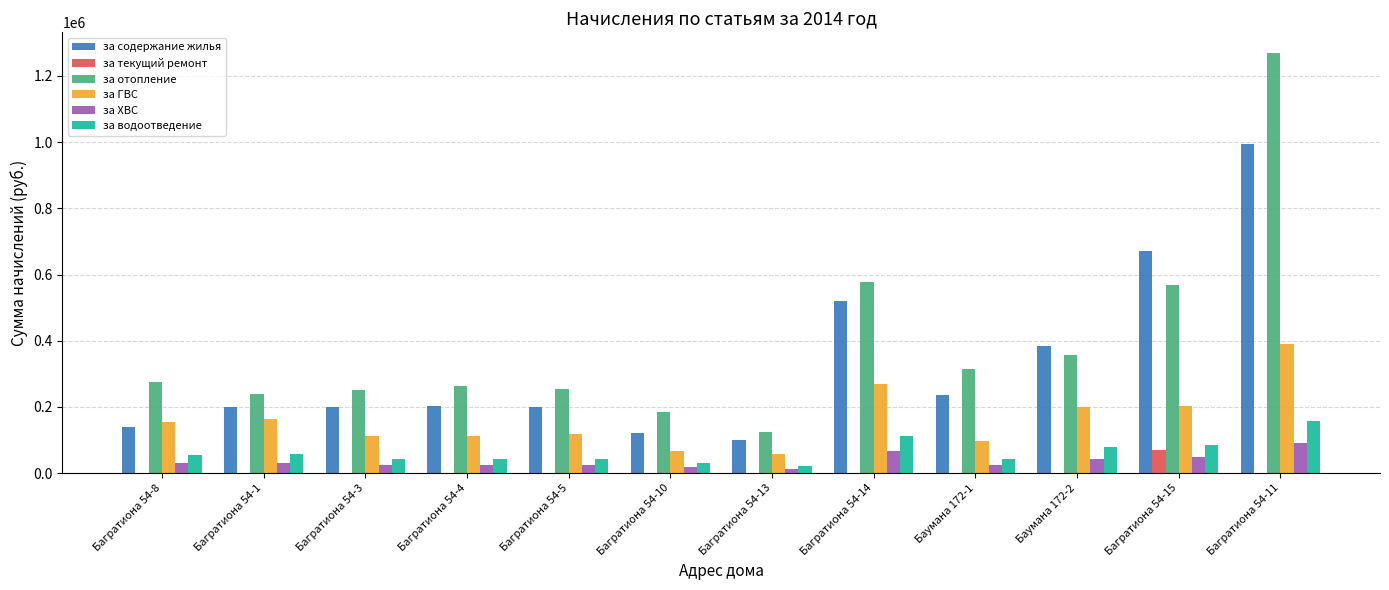

Which series has the largest total across all categories?

за отопление